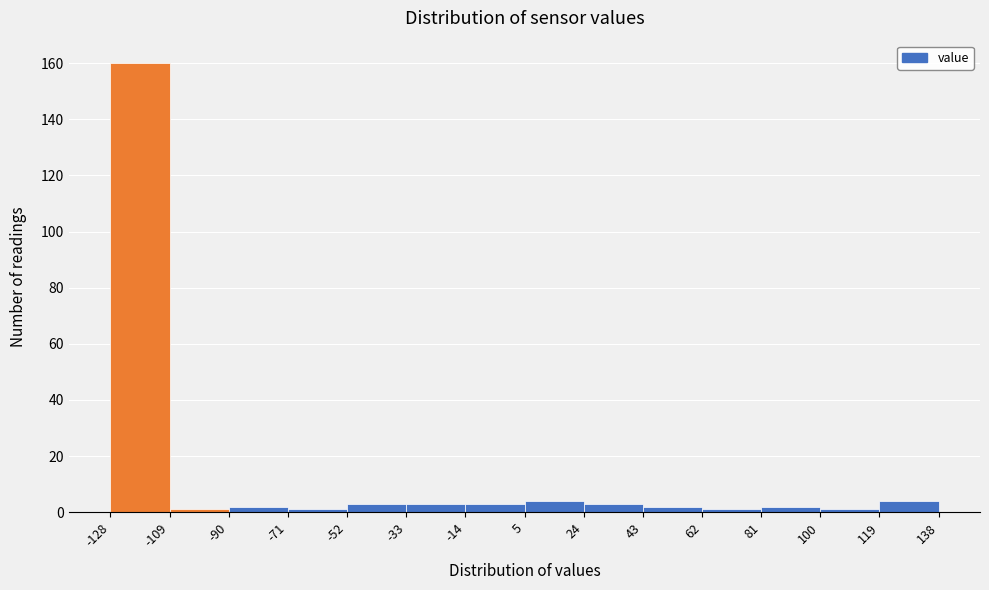

Reading left to right, list every bar in this chart as the range it spans on the x-axis followed by its height. The values are not printed on the chart, so give them approximately, as read against the axis.

-128 to -109: 160
-109 to -90: under 2
-90 to -71: 2
-71 to -52: under 2
-52 to -33: 4
-33 to -14: 4
-14 to 5: 4
5 to 24: 4
24 to 43: 4
43 to 62: 2
62 to 81: under 2
81 to 100: 2
100 to 119: under 2
119 to 138: 4